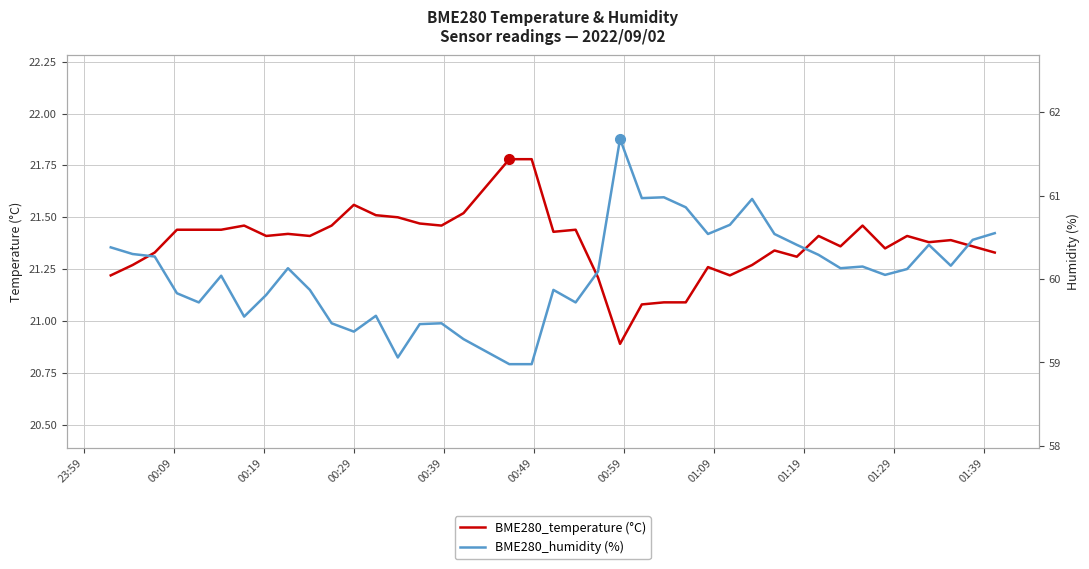

Rank the series at 01:19 from lowest to highest value.

BME280_temperature (°C), BME280_humidity (%)